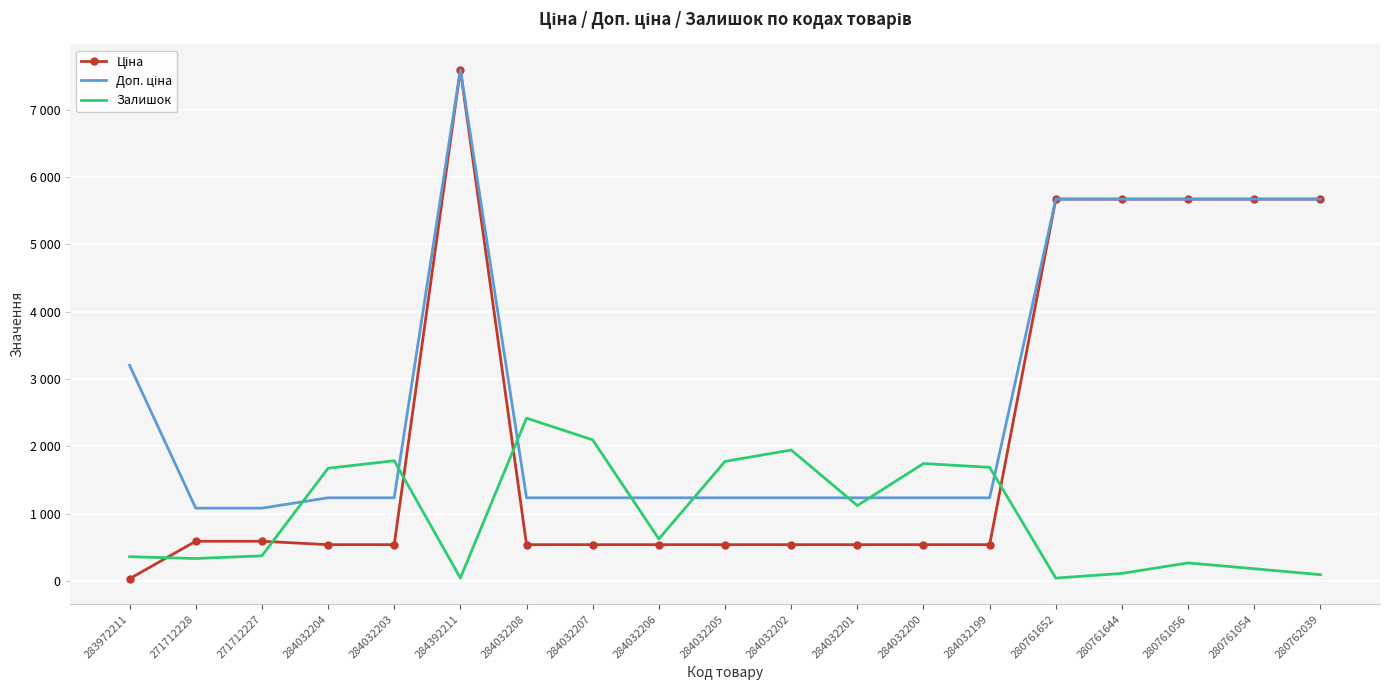

What is the difference between the highest and lowest values at 284392211?

7553.5